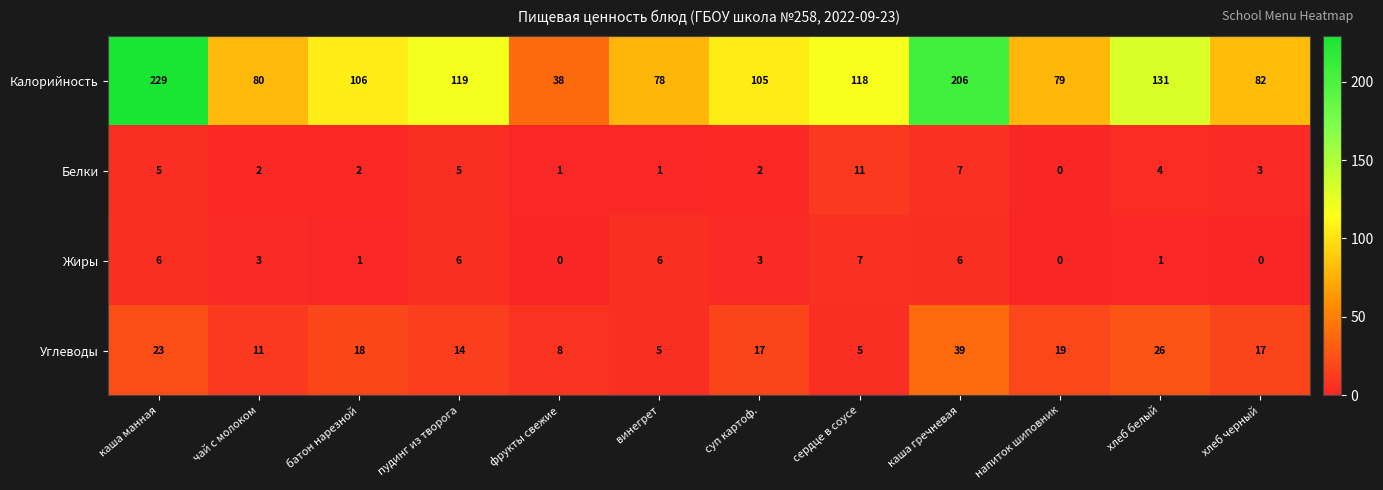

List the series in order of their peak value, lowest first.

Жиры, Белки, Углеводы, Калорийность